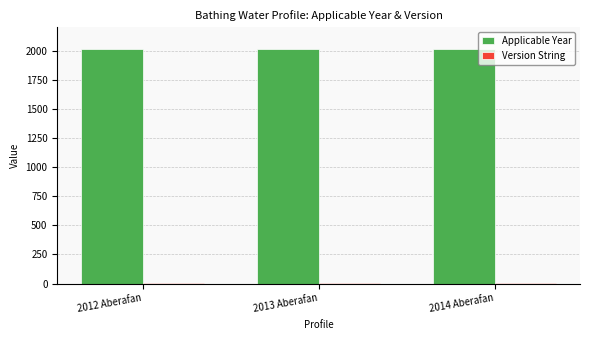

Is it true that Applicable Year equals 3525 at 2012 Aberafan?

False